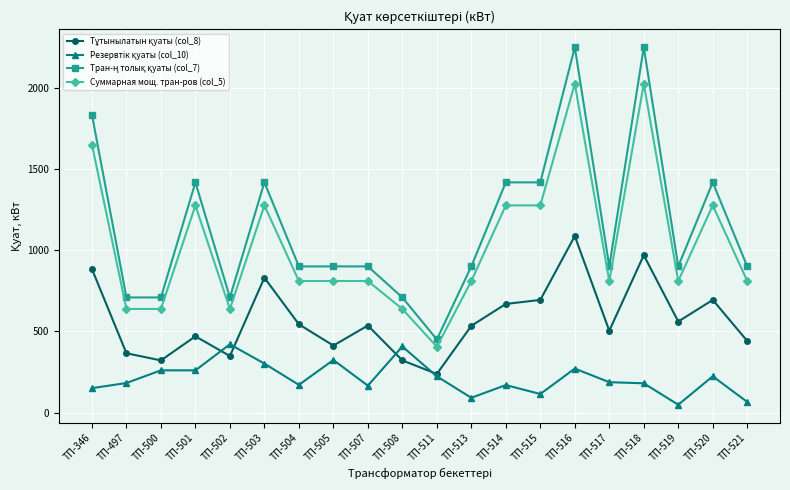

At which category is the sum across all series the highest?

ТП-516